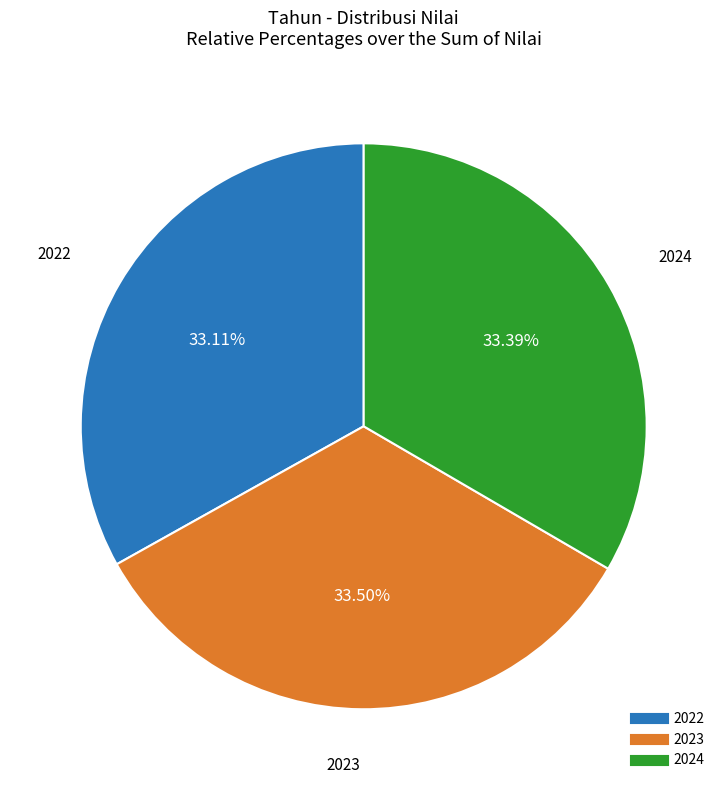

Approximately how many times larger is the value at 2024 compared to 2023?

1.0